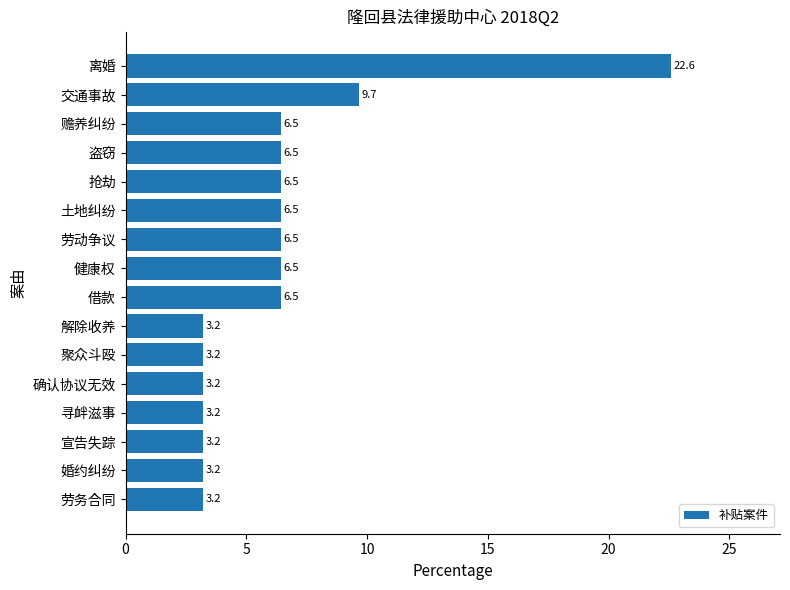

Reading top to bottom, what are all the values shown in this chart?

离婚=22.6	交通事故=9.7	赡养纠纷=6.5	盗窃=6.5	抢劫=6.5	土地纠纷=6.5	劳动争议=6.5	健康权=6.5	借款=6.5	解除收养=3.2	聚众斗殴=3.2	确认协议无效=3.2	寻衅滋事=3.2	宣告失踪=3.2	婚约纠纷=3.2	劳务合同=3.2